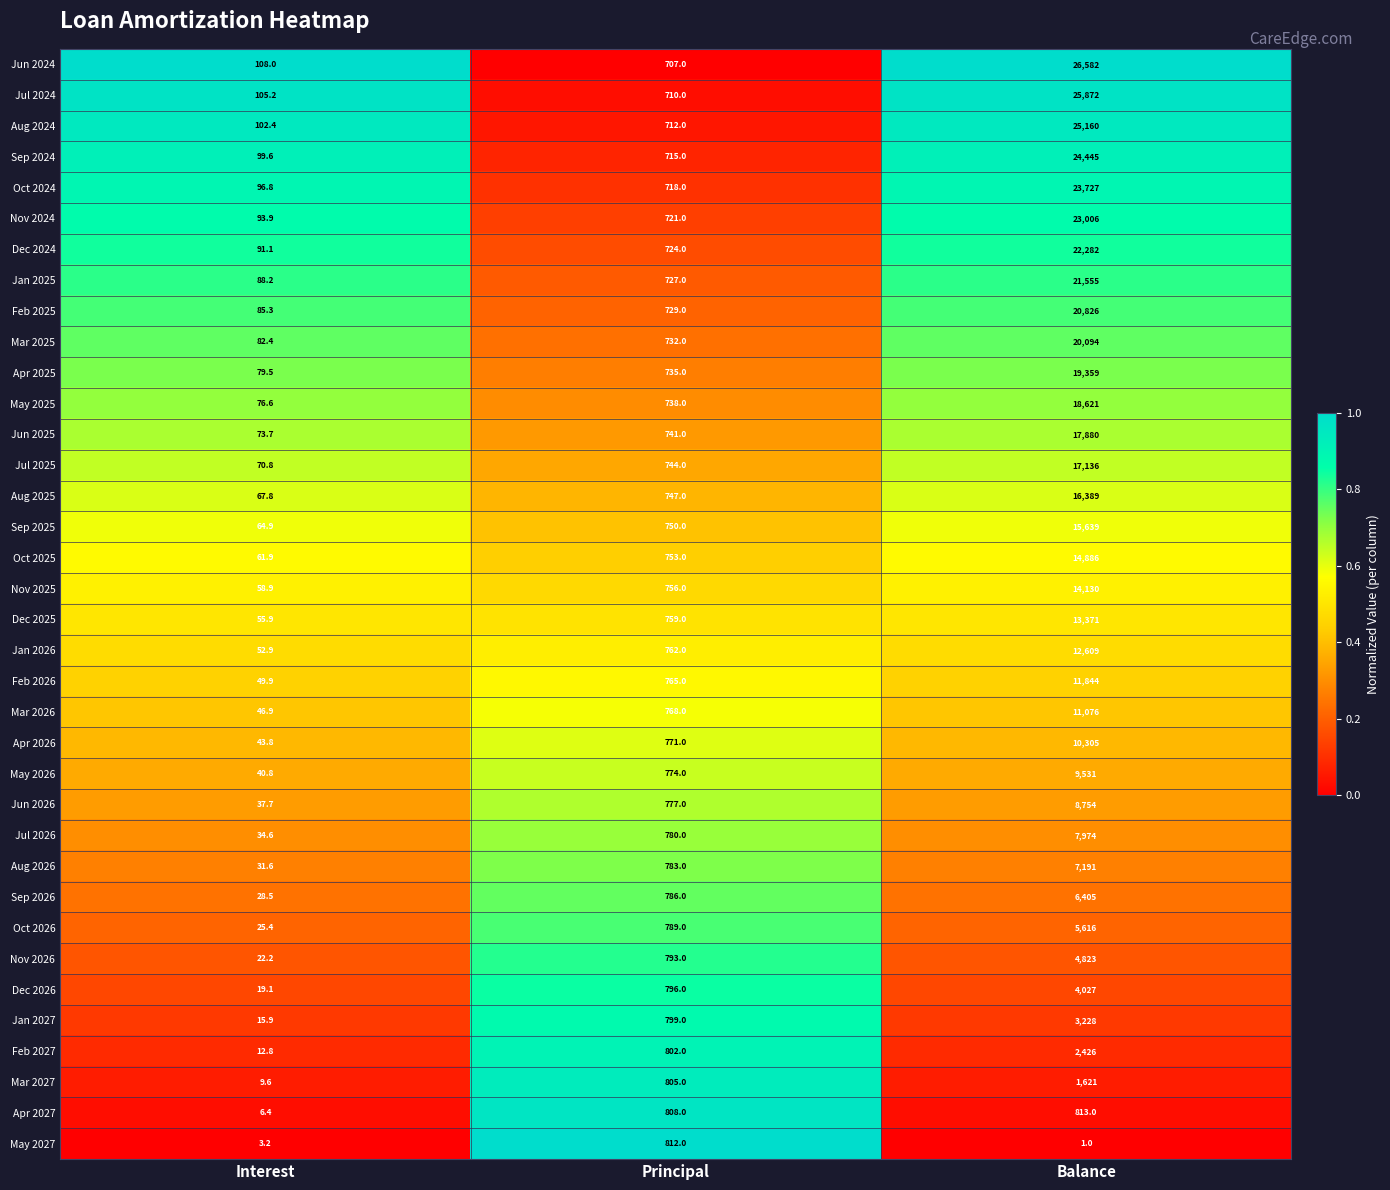

Where is Mar 2026 nearest to the value 5561?

Principal